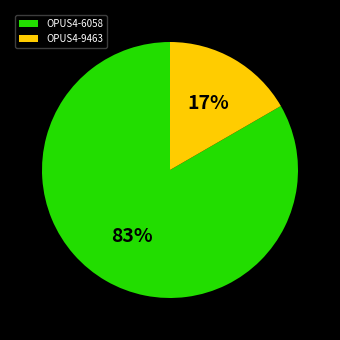

To the nearest percent, what is the combined percentage of OPUS4-6058 and OPUS4-9463?

100%